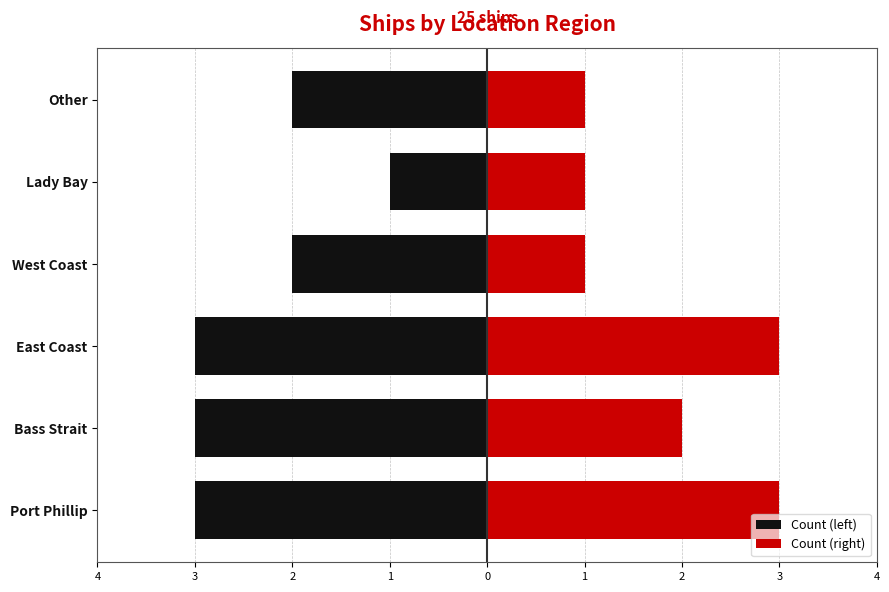

The value of Count (right) at Other is 1. True or false?

True